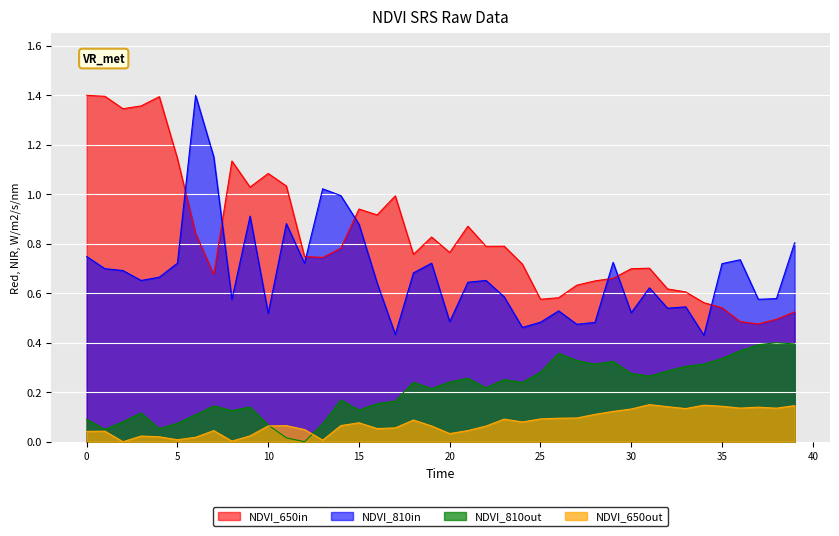

True or false: NDVI_650out and NDVI_810in intersect in this chart.

False